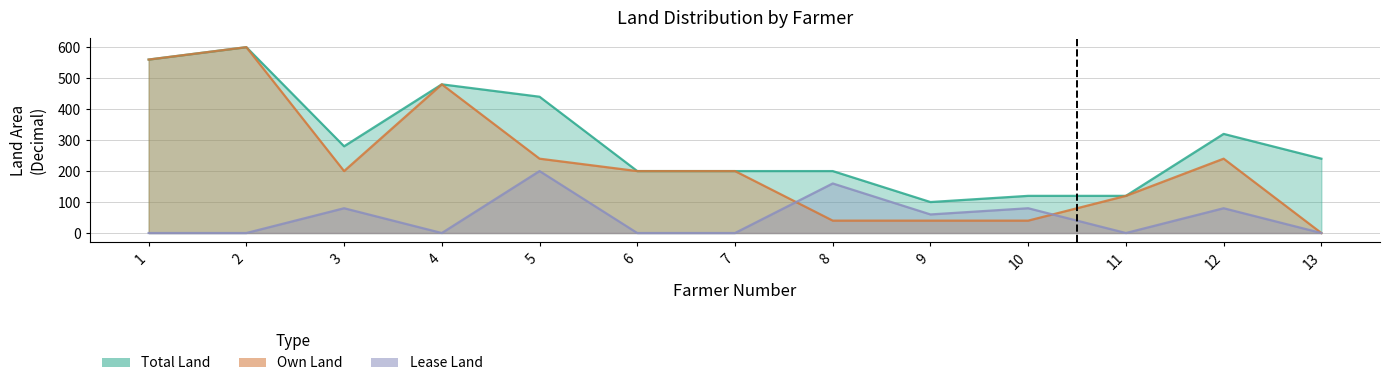

Between 6 and 12, which is larger?

12